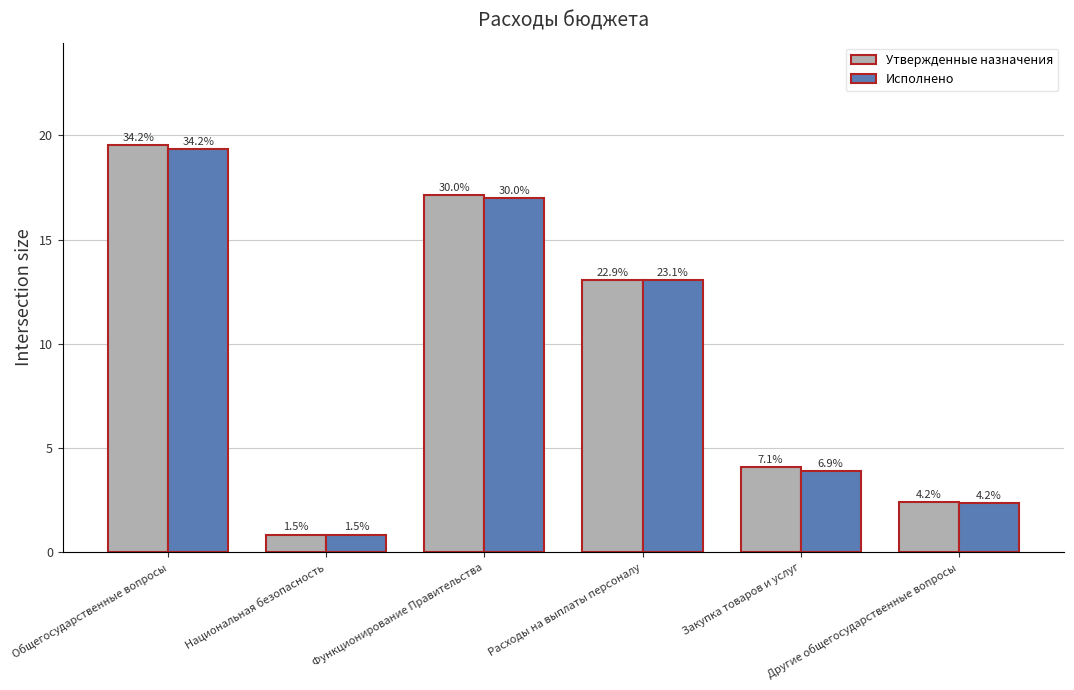

What are all the series names shown in the legend?

Утвержденные назначения, Исполнено